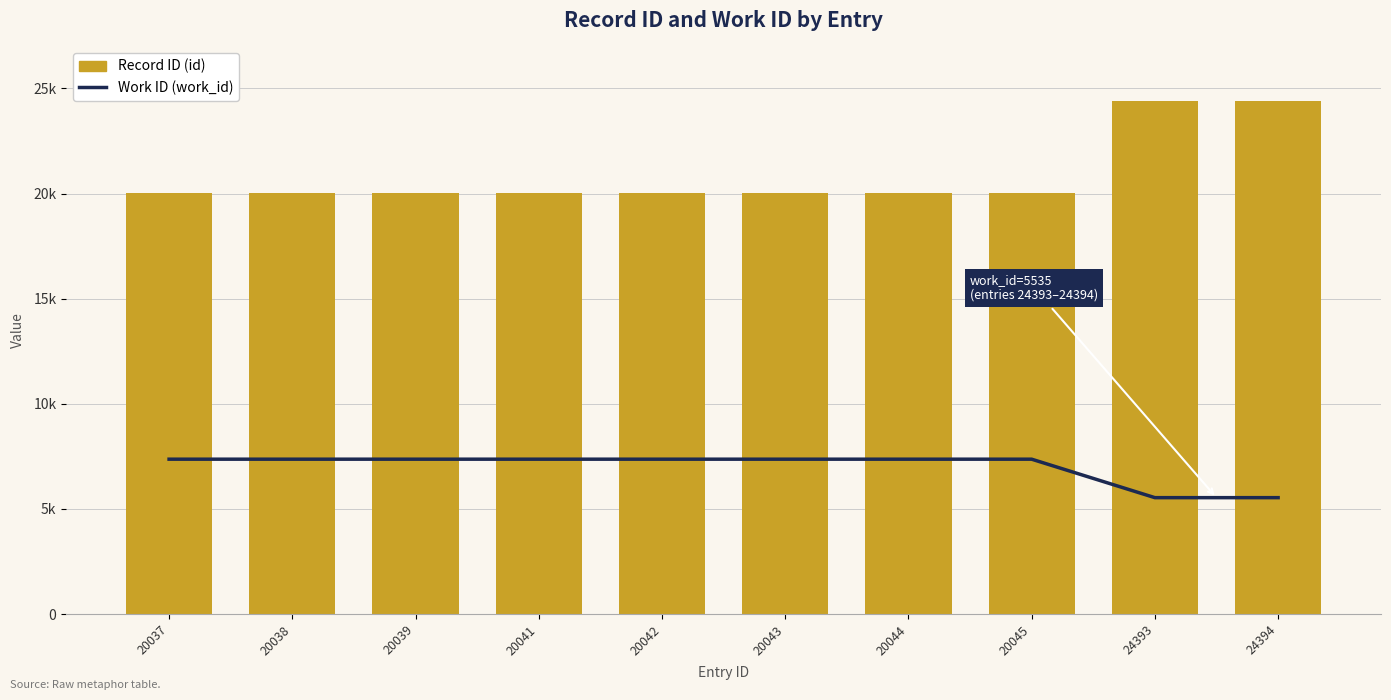

Which series changed the most between 20039 and 20043?

Record ID (id)